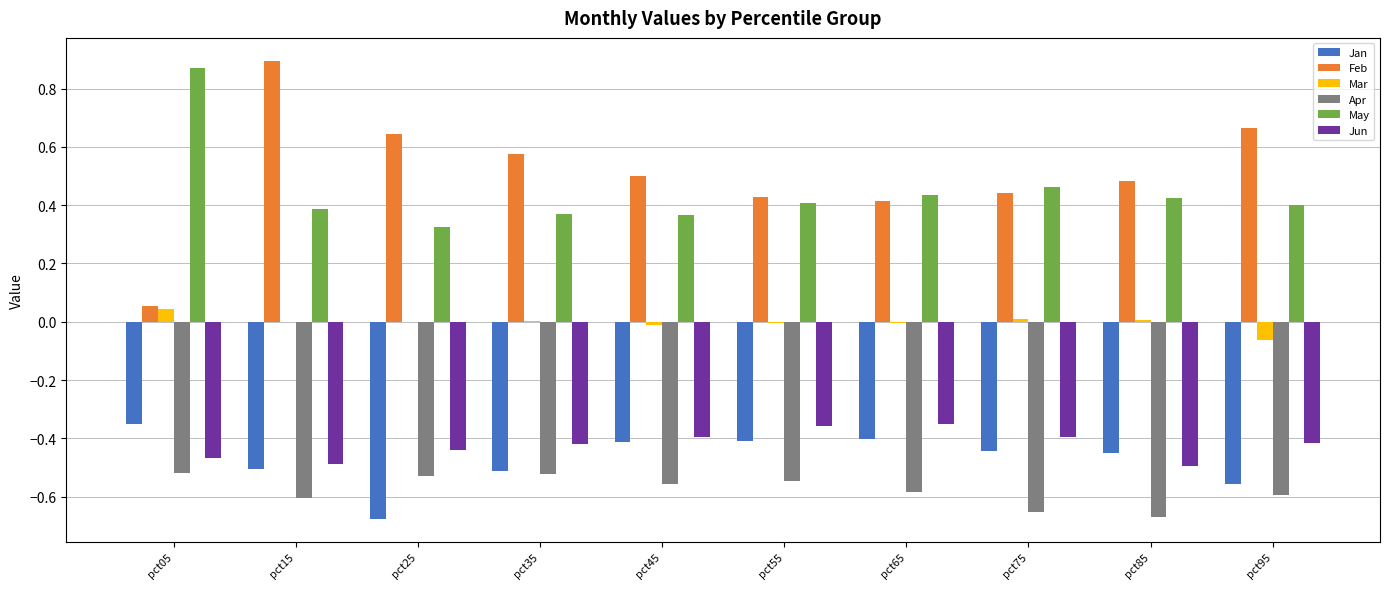

What is the sum of the Apr values at pct75 and pct45?

-1.2